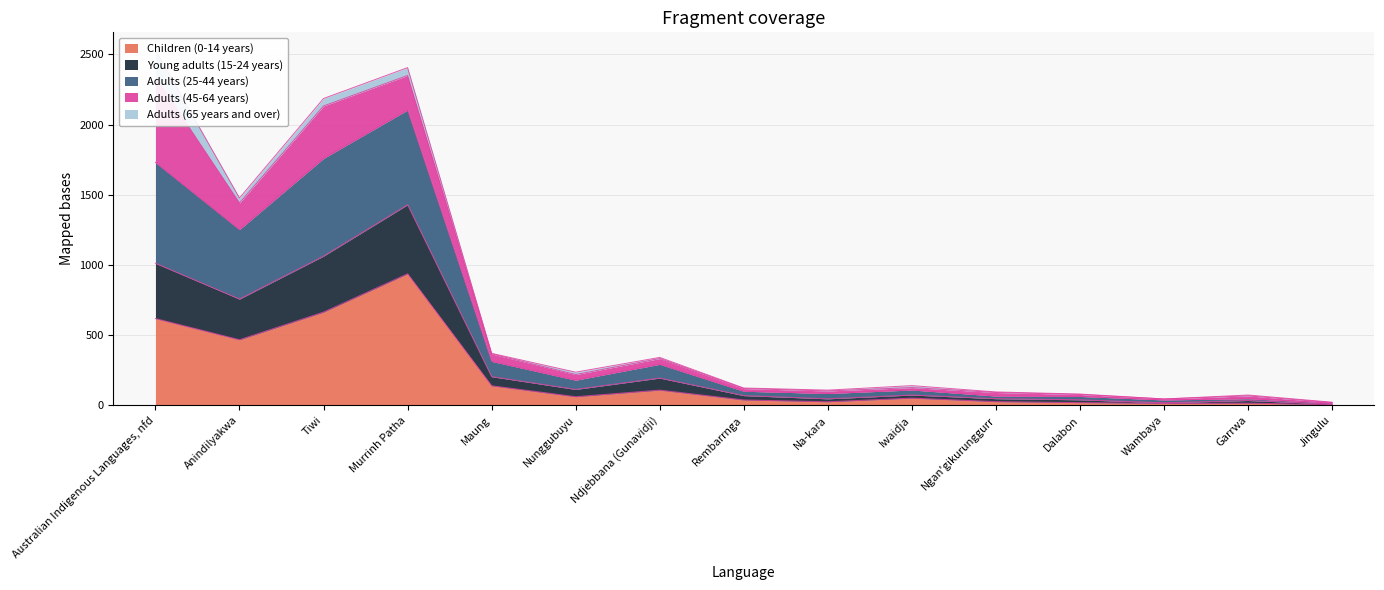

What is the sum of the Children (0-14 years) values at Maung and Murrinh Patha?

1076